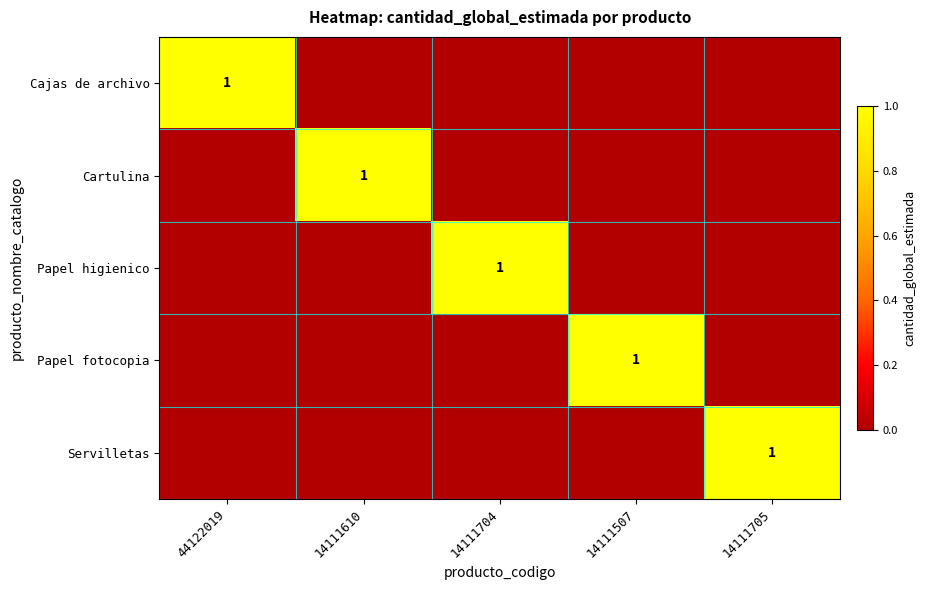

Rank the categories by Cajas de archivo value from highest to lowest.

44122019, 14111610, 14111704, 14111507, 14111705